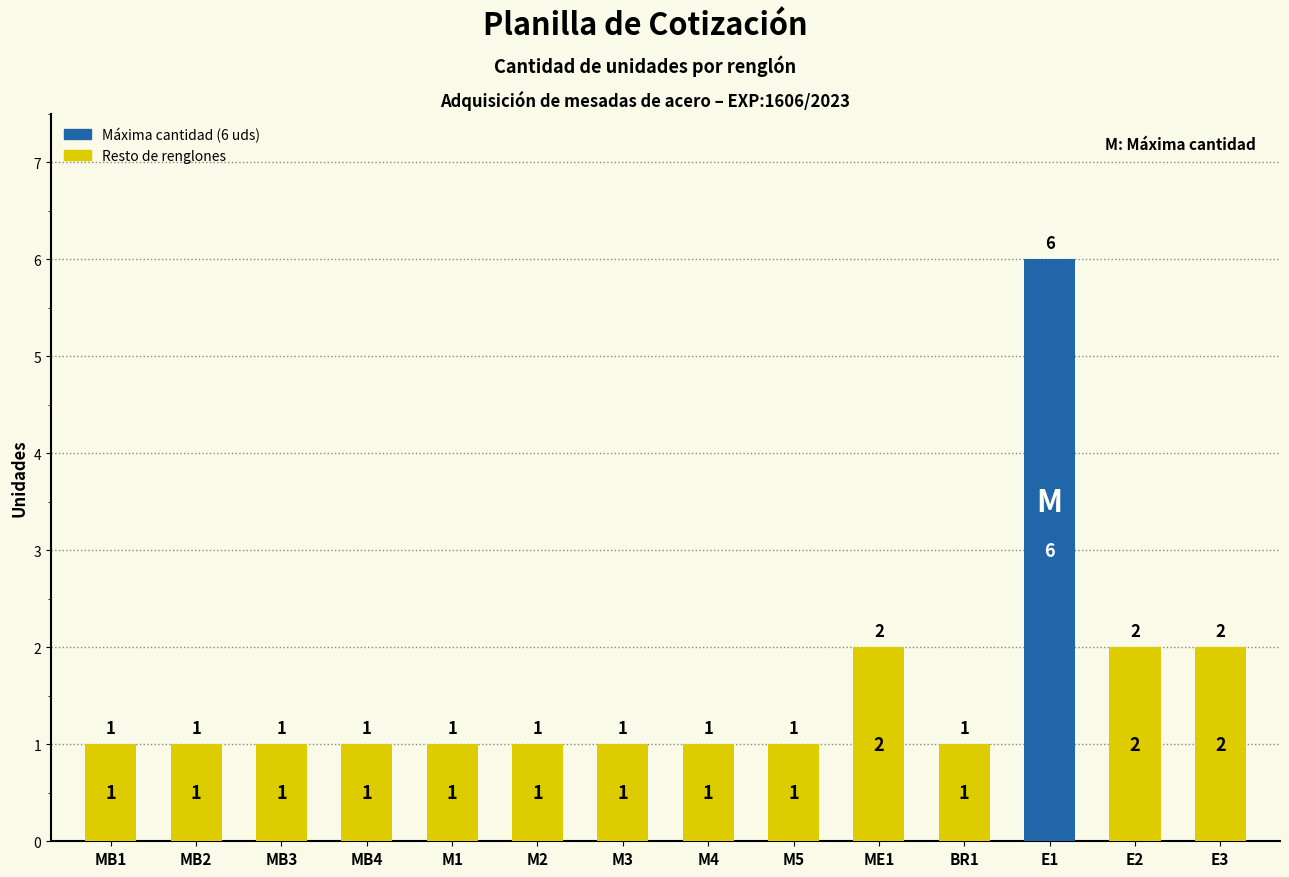

Approximately how many times larger is the value at MB3 compared to E3?

0.5